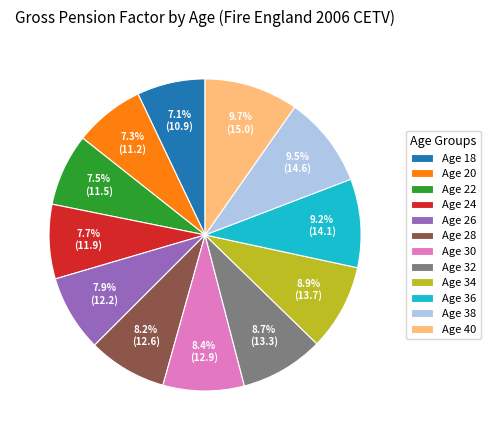

Is it true that Age 40 is 1% of the pie?

False